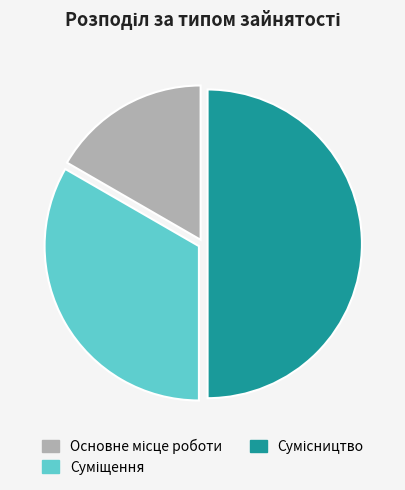

To the nearest percent, what is the difference between the largest and smallest slice percentages?

33%